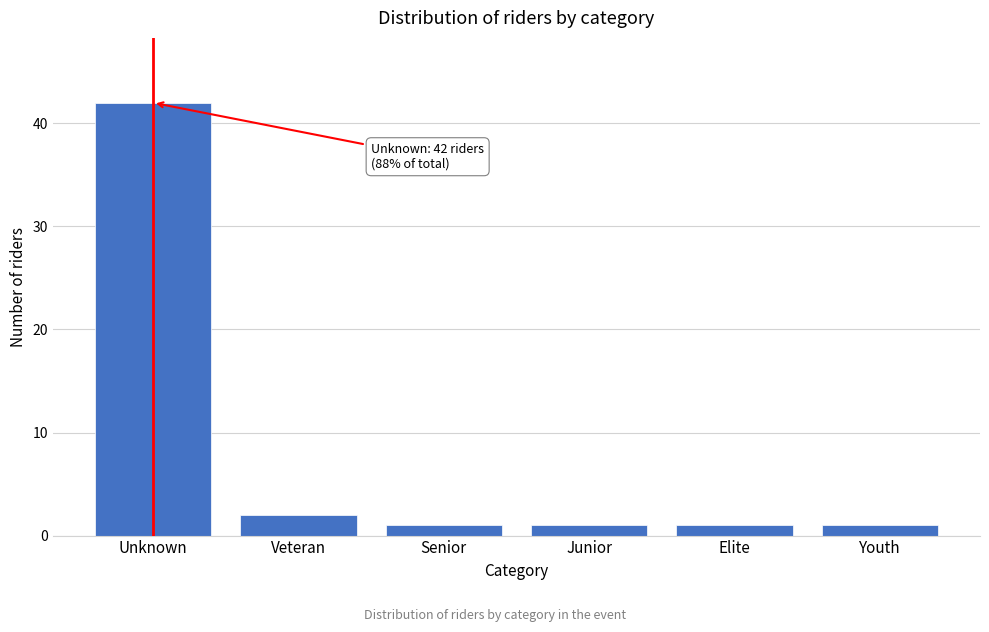

Reading right to left, transcribe all the data shown in this chart.

1	1	1	1	2	42